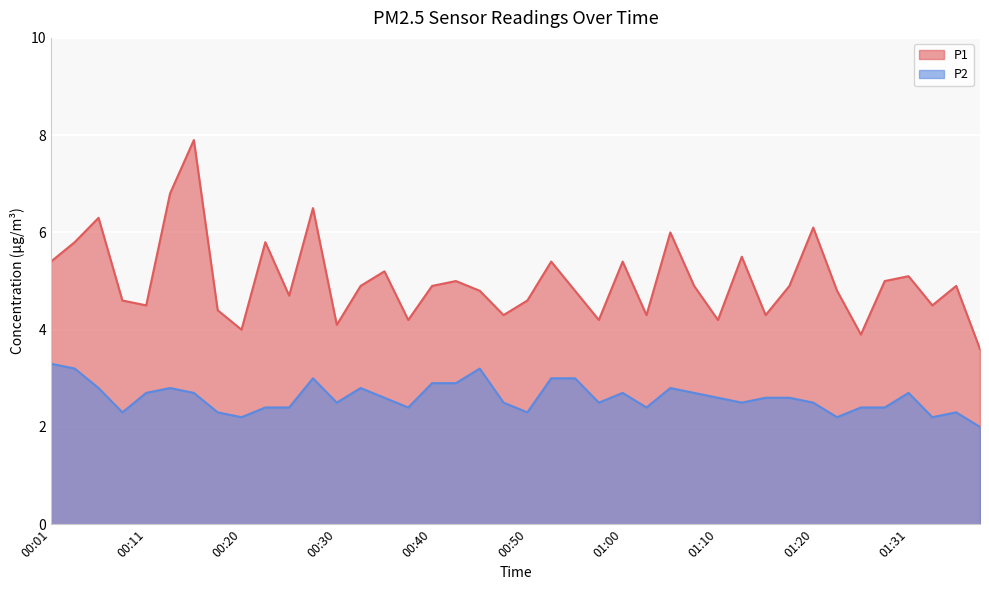

Reading left to right, what are all the values shown in this chart?

P1: 5.4	5.8	6.3	4.6	4.5	6.8	7.9	4.4	4.0	5.8	4.7	6.5	4.1	4.9	5.2	4.2	4.9	5.0	4.8	4.3	4.6	5.4	4.8	4.2	5.4	4.3	6.0	4.9	4.2	5.5	4.3	4.9	6.1	4.8	3.9	5.0	5.1	4.5	4.9	3.6
P2: 3.3	3.2	2.8	2.3	2.7	2.8	2.7	2.3	2.2	2.4	2.4	3.0	2.5	2.8	2.6	2.4	2.9	2.9	3.2	2.5	2.3	3.0	3.0	2.5	2.7	2.4	2.8	2.7	2.6	2.5	2.6	2.6	2.5	2.2	2.4	2.4	2.7	2.2	2.3	2.0